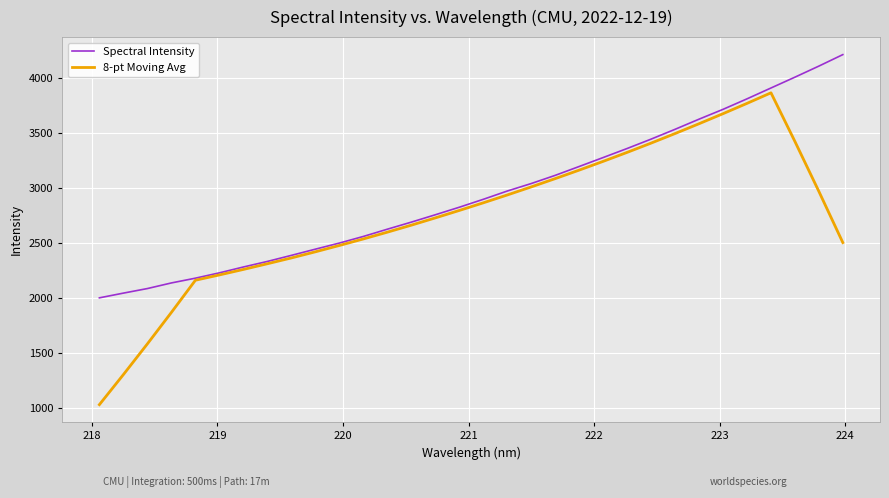

Which series has the largest total across all categories?

Spectral Intensity